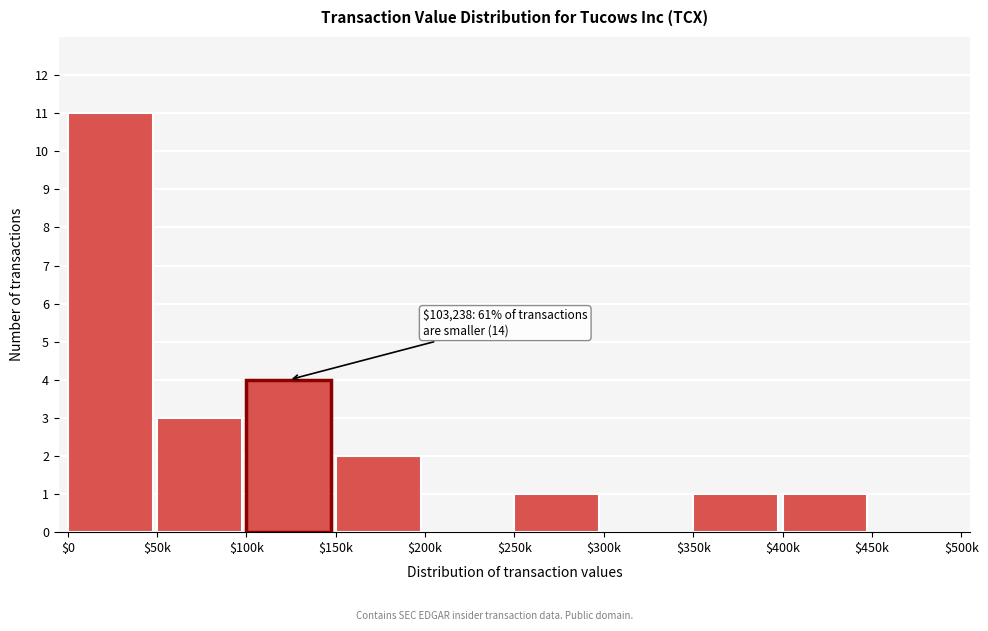

What is the greatest value displayed?

11